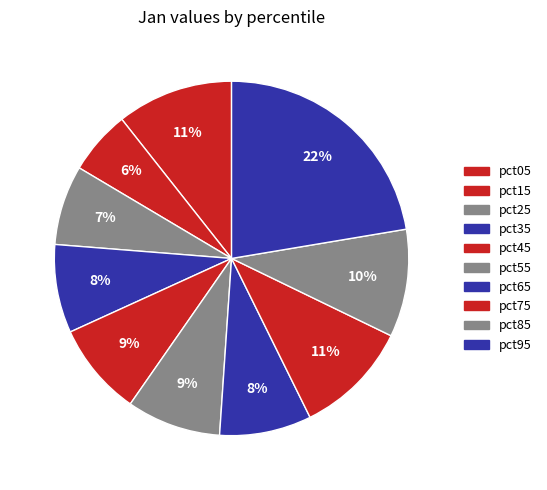

Count the number of slices in the pie.

10